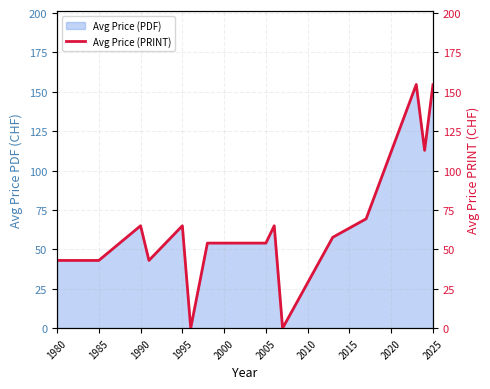

Reading left to right, transcribe all the data shown in this chart.

43.0	43.0	65.0	43.0	65.0	0.0	54.0	54.0	65.0	0.0	57.7	69.4	154.7	112.9	154.5